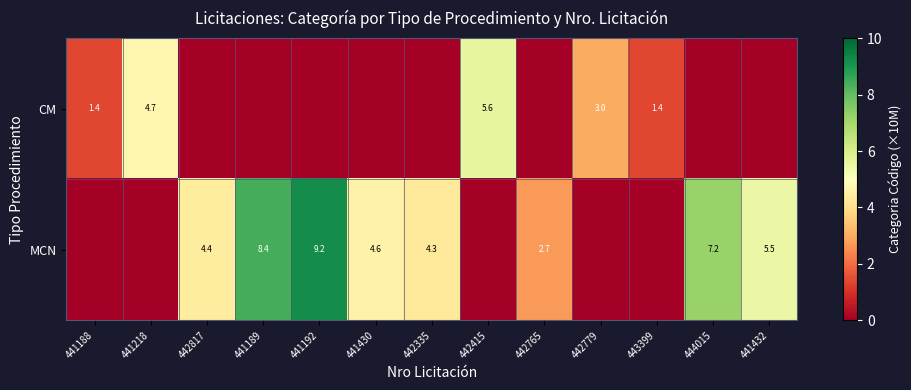

Is it true that MCN equals 13.0 at 441192?

False